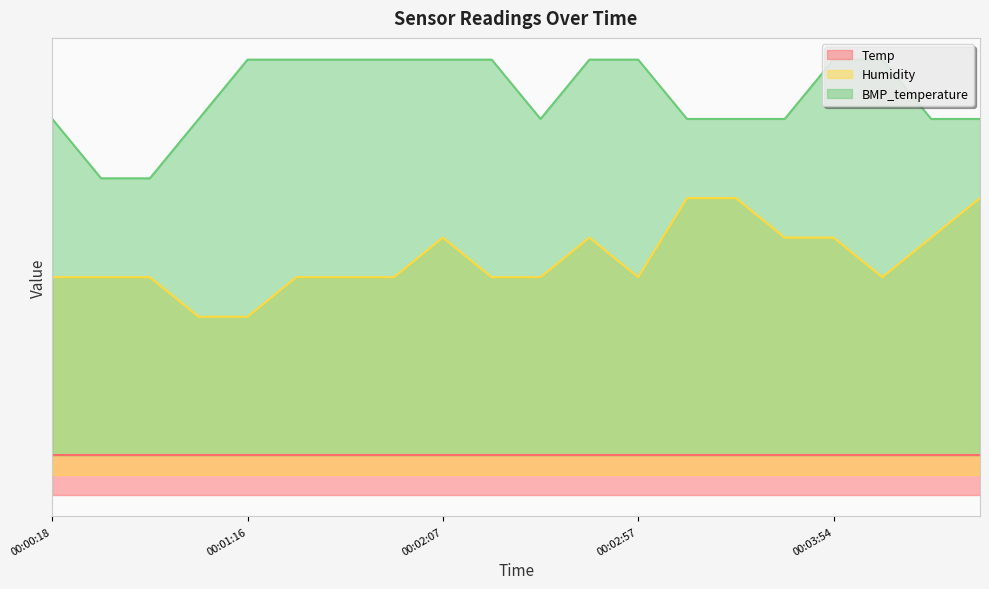

True or false: Humidity has a value of 55.0 at 00:04:07.

True